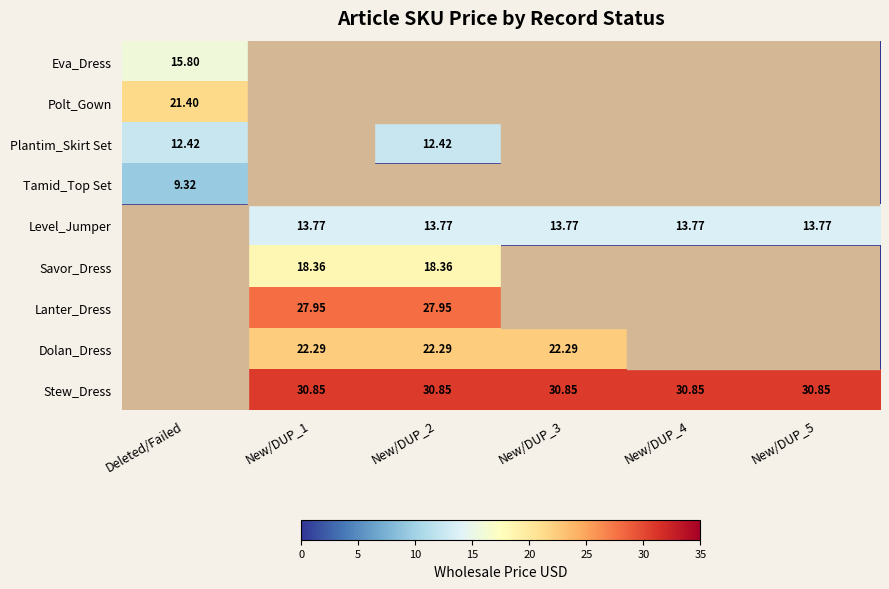

List the labels in order of Lanter_Dress value, smallest first.

Deleted/Failed, New/DUP_3, New/DUP_4, New/DUP_5, New/DUP_1, New/DUP_2